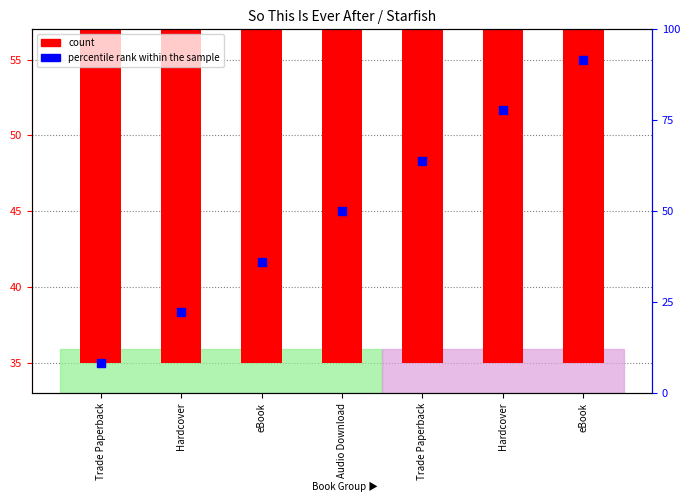

At which category is the sum across all series the highest?

eBook